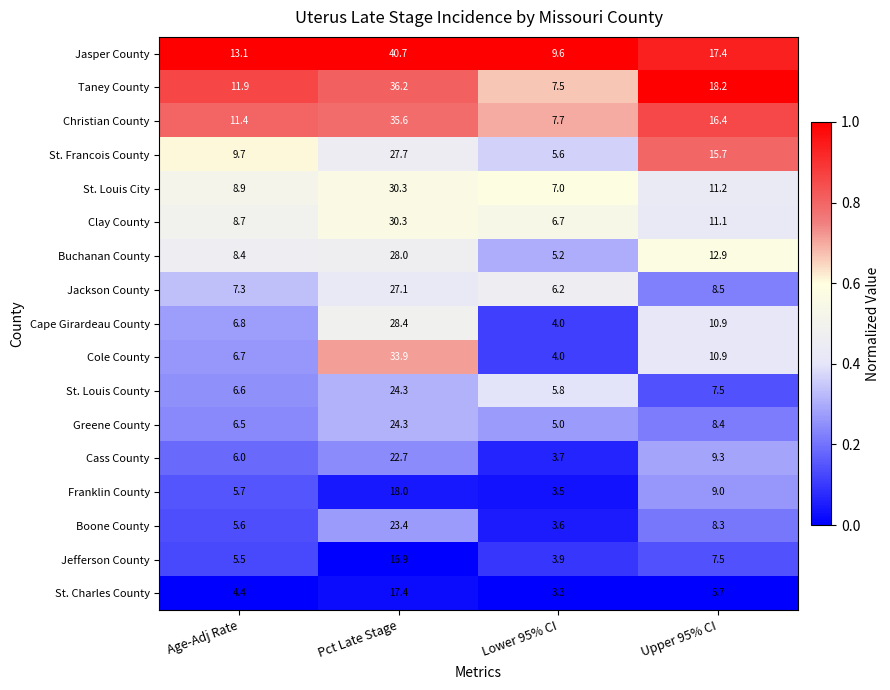

Where is Jefferson County nearest to the value 10?

Upper 95% CI